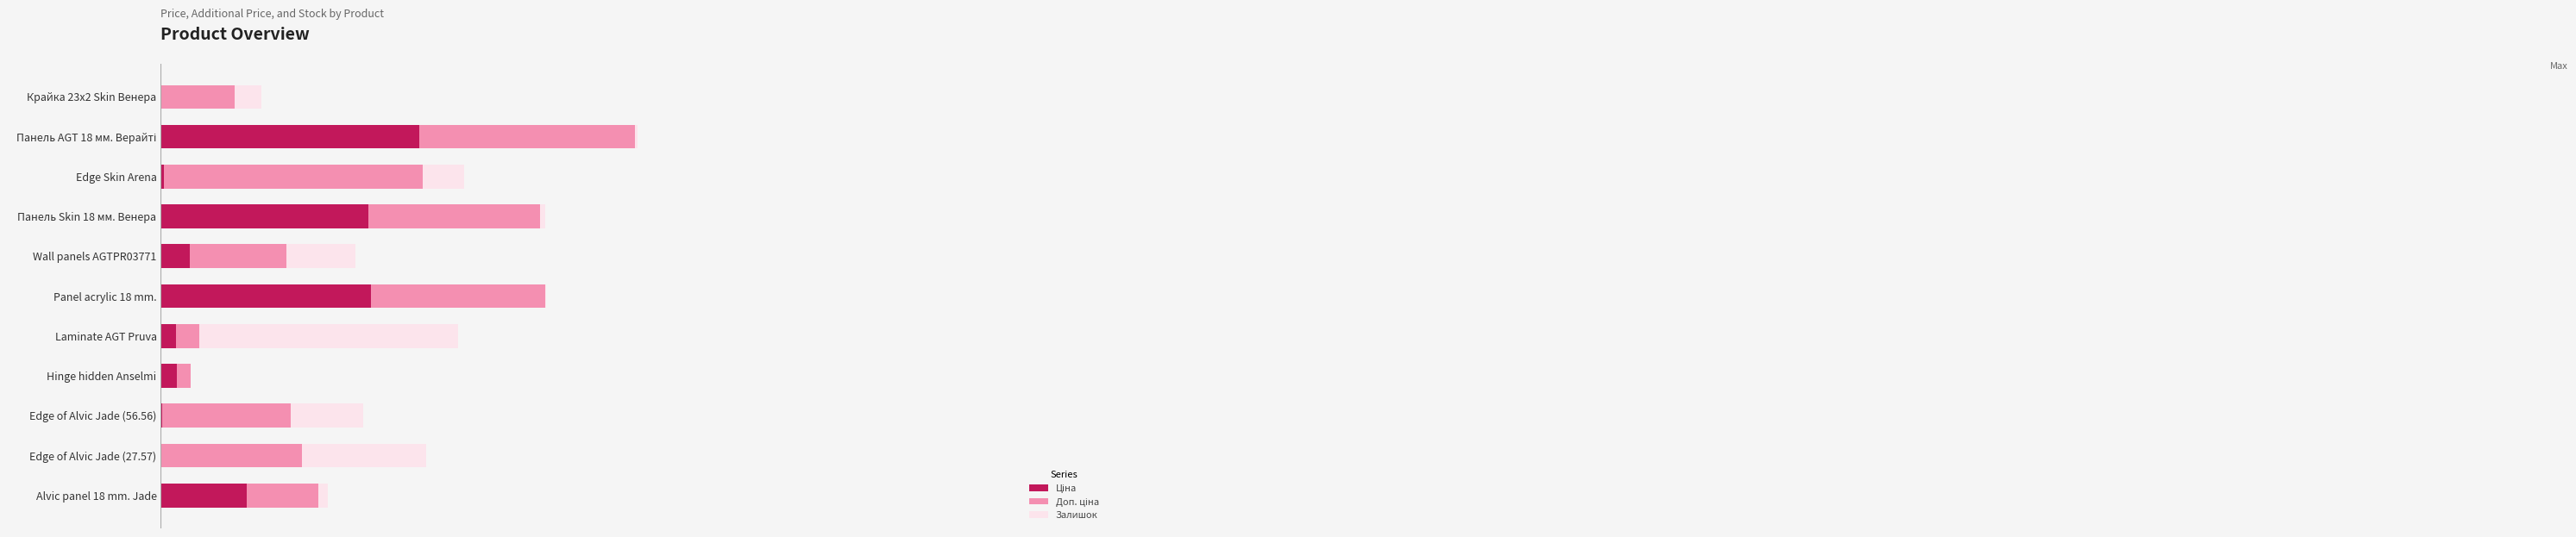

Rank the series by their maximum value, from highest to lowest.

Ціна, Залишок, Доп. ціна